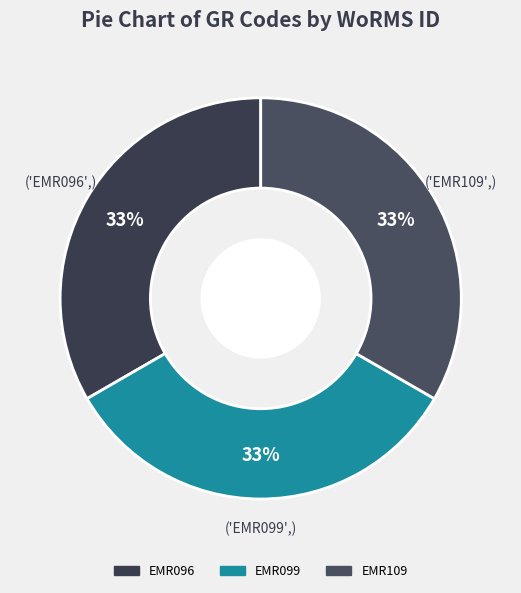

How many segments does this pie chart have?

3